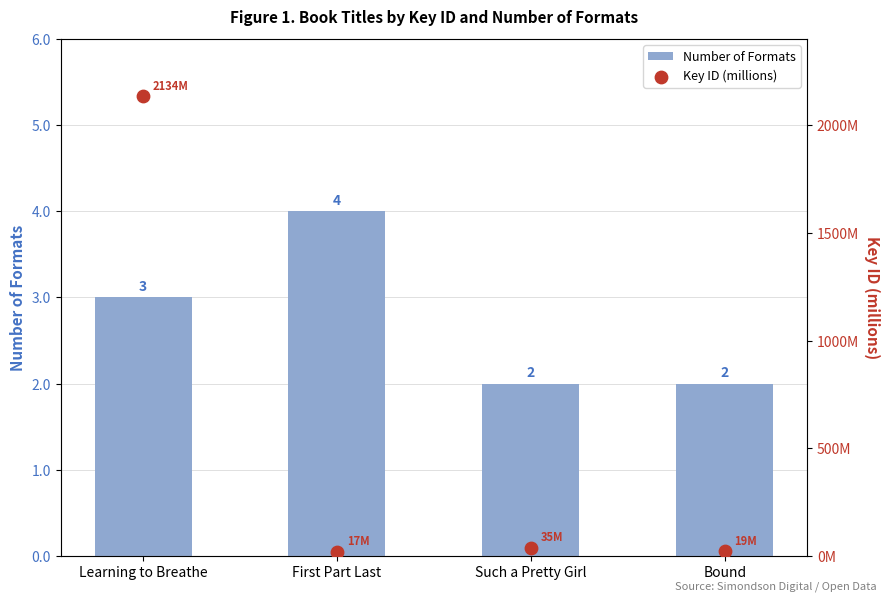

What is the total value across all series at First Part Last?

21.0